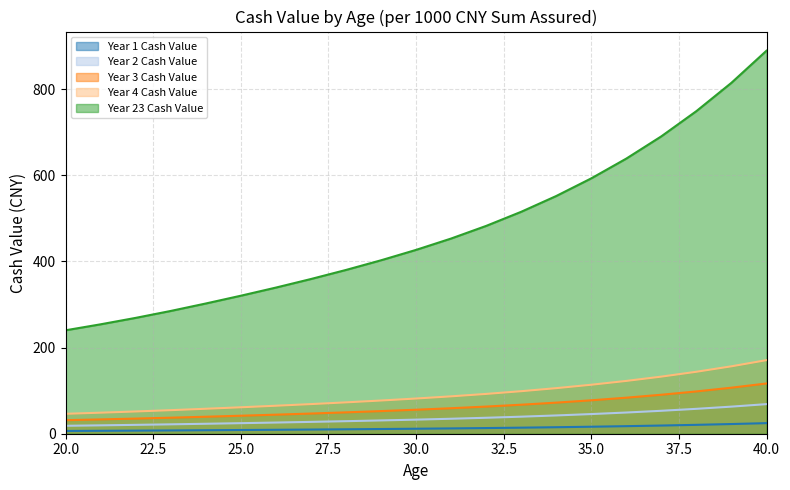

Does the chart display data point markers on the line(s)?

No